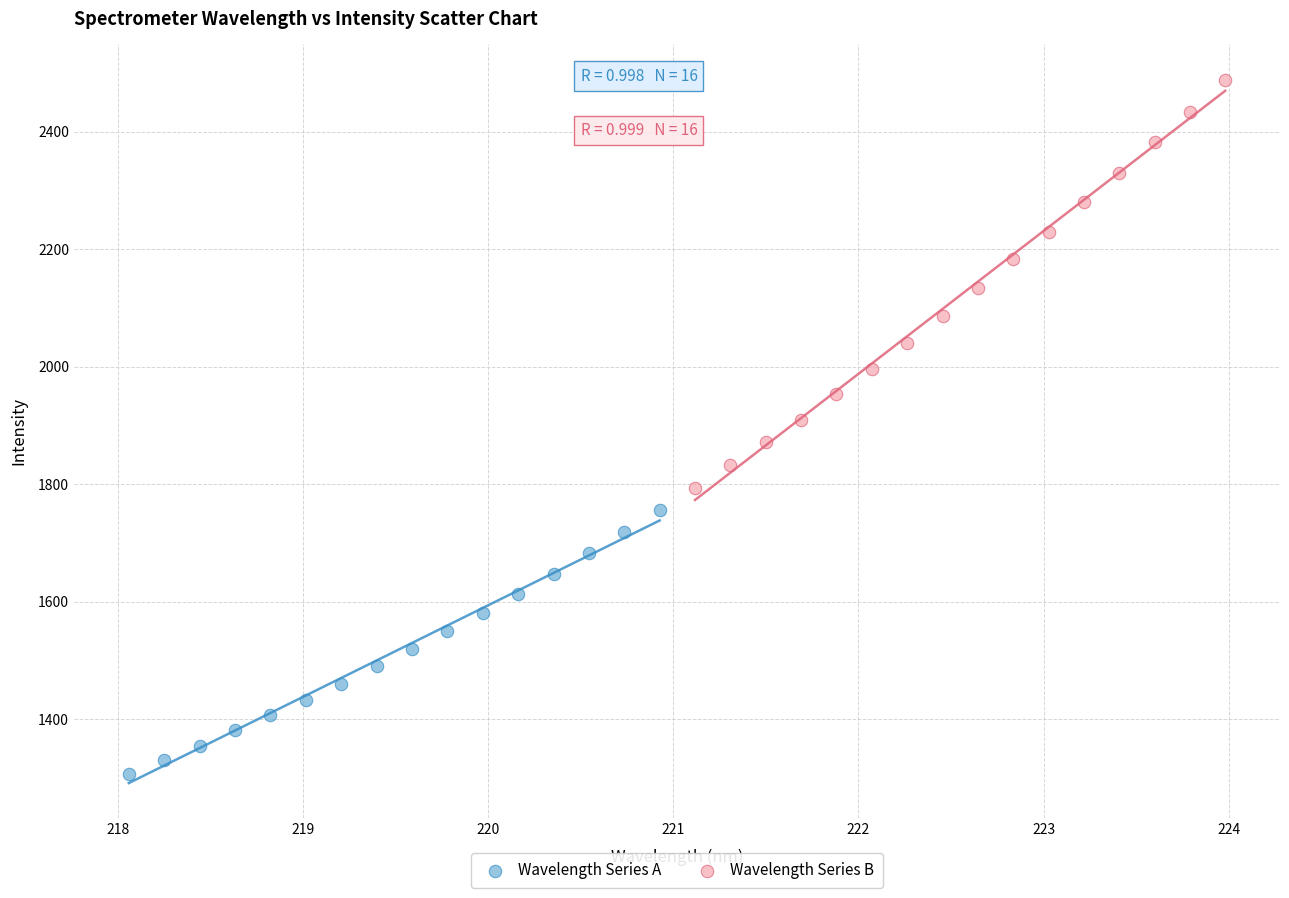

Which series has the widest spread of Y values?

Wavelength Series B